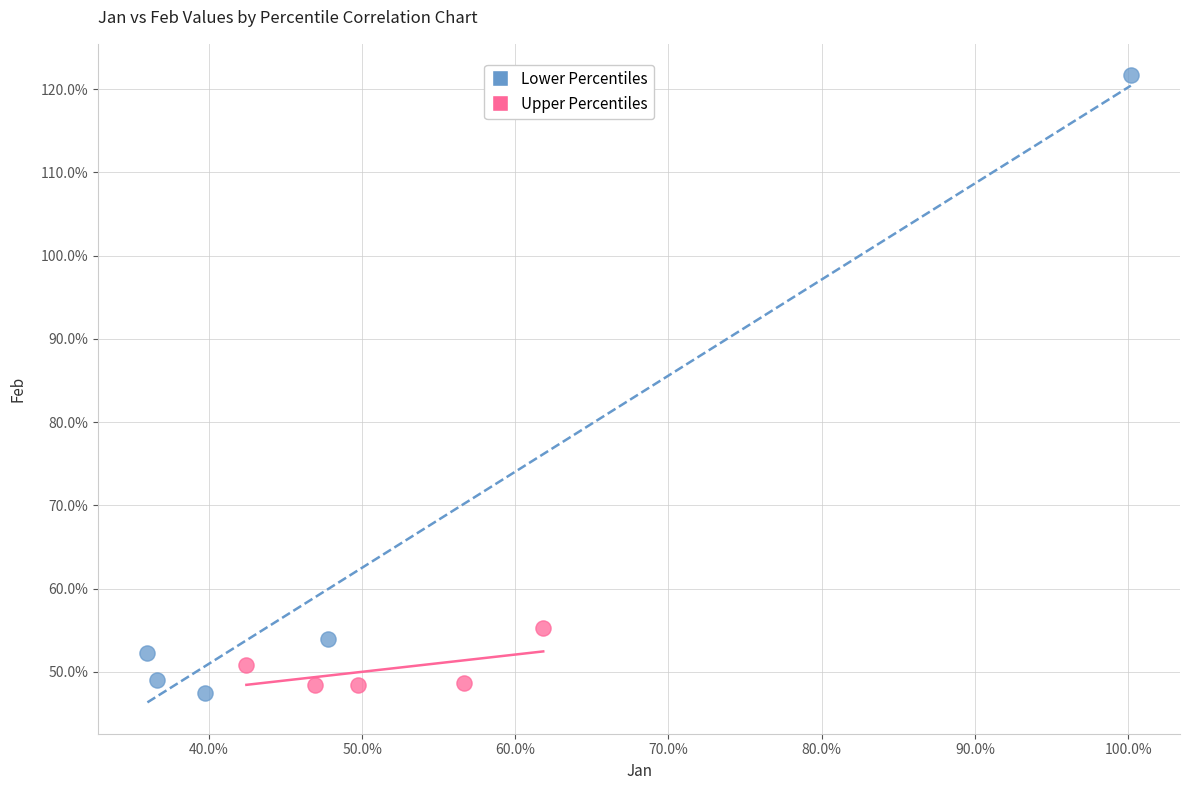

Which series has the widest spread of Y values?

Lower Percentiles